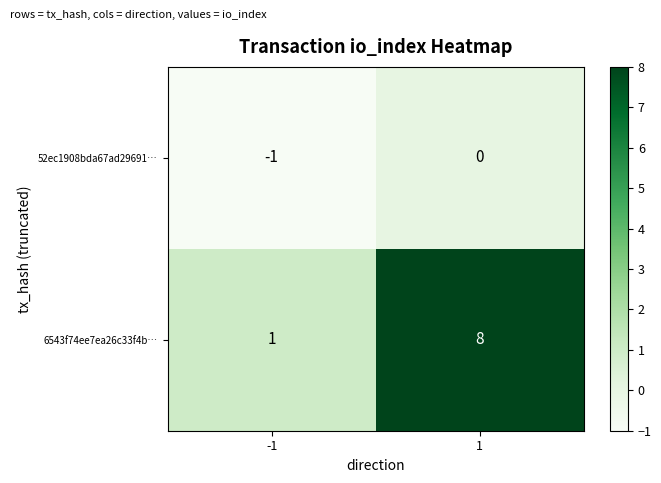

What is the approximate value of 6543f74ee7ea26c33f4b… at 1?

8